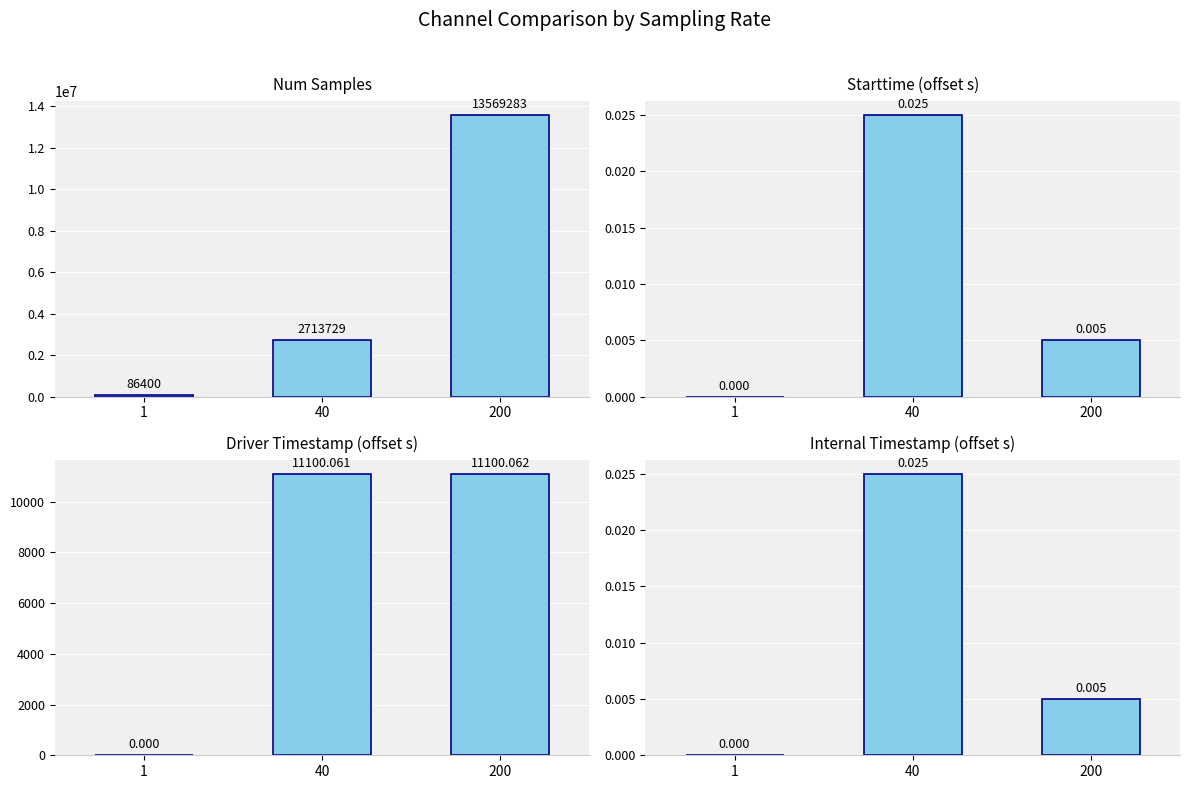

List the series in order of their peak value, highest first.

Num Samples, Driver Timestamp (offset s), Starttime (offset s), Internal Timestamp (offset s)